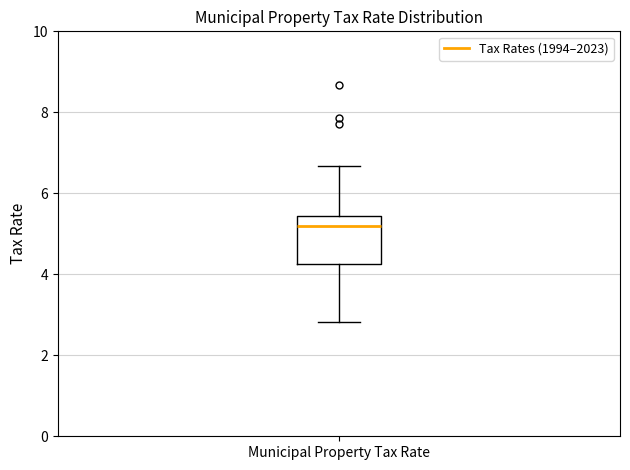

Transcribe this box plot: give where the median line is, the range the box spans, and where the two whiskers end, as read against the y-axis. The values are not printed on the chart, so give them approximately, as read against the axis.

median 5.2, box 4.2 to 5.4, whiskers 2.8 to 6.6